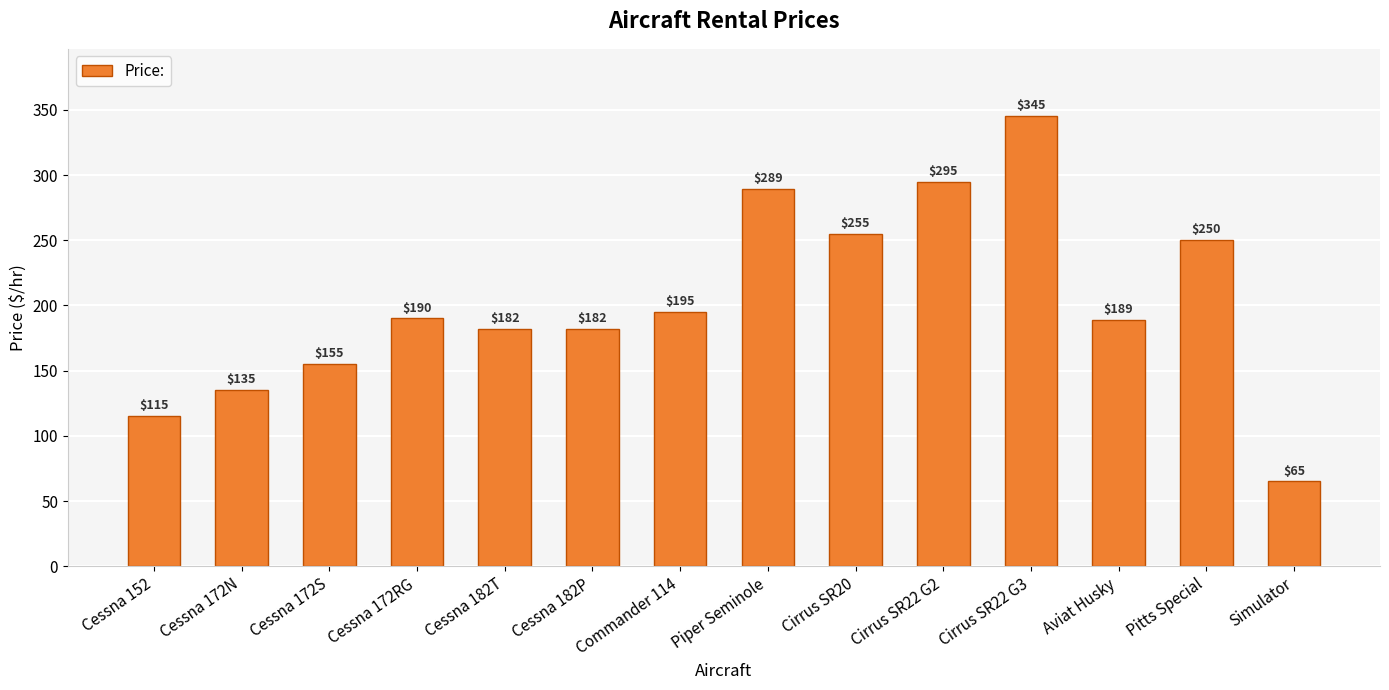

What is the change in value from Aviat Husky to Pitts Special?

+61